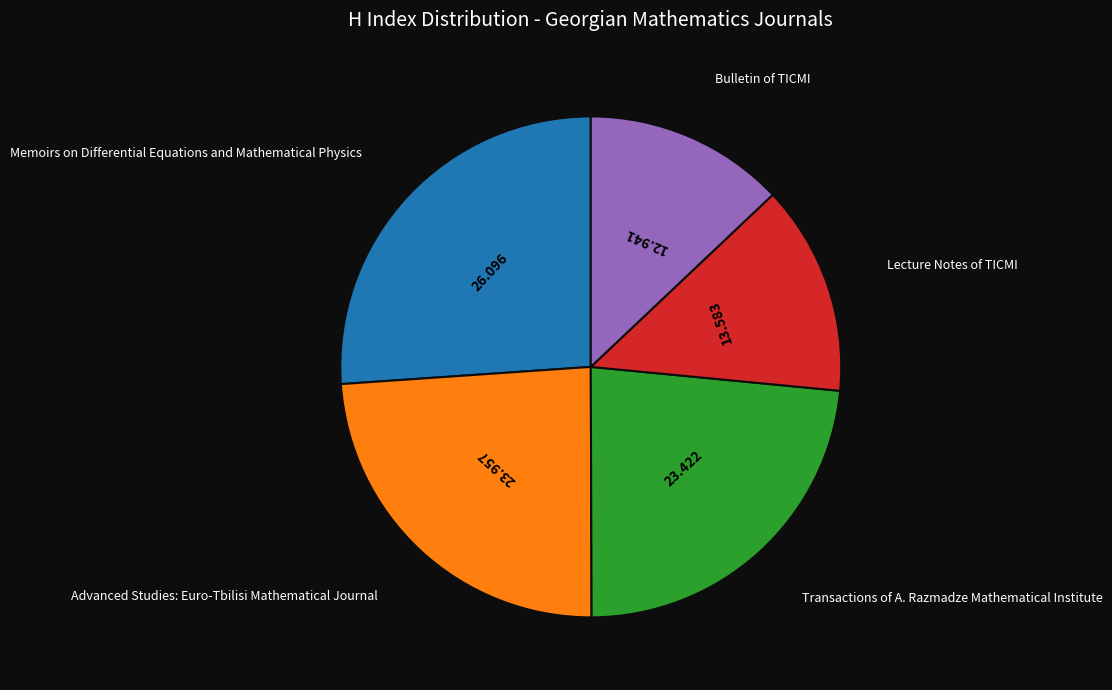

Does any single category account for the majority?

No